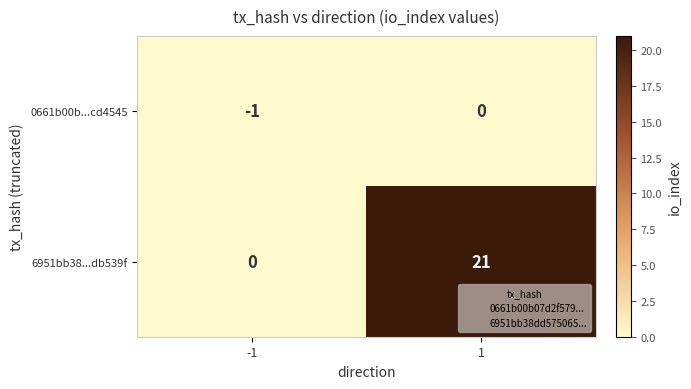

Which series has the largest total across all categories?

6951bb38...db539f